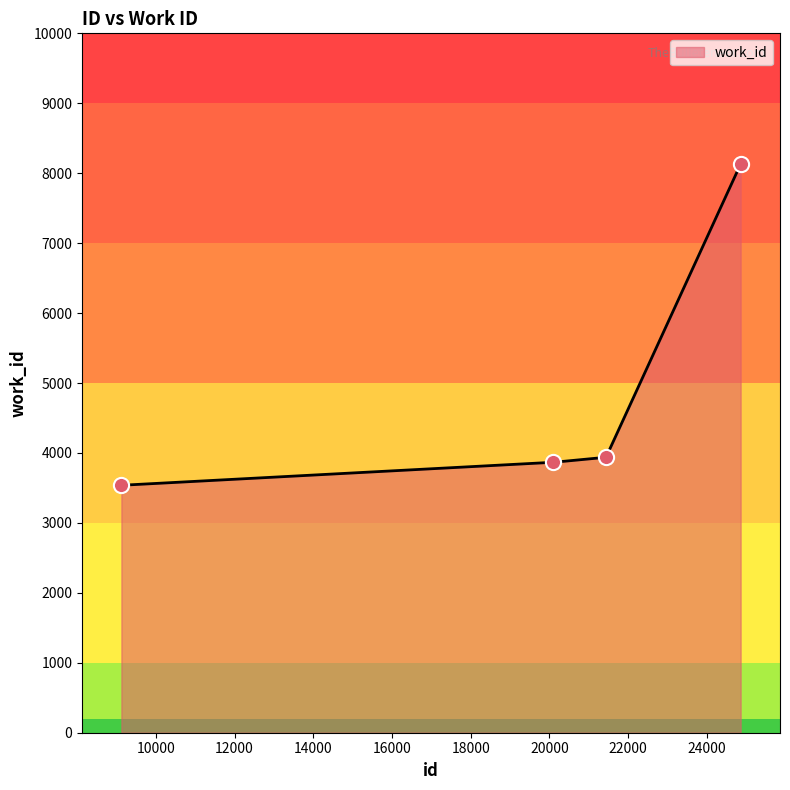

Between 9125 and 24860, which is larger?

24860